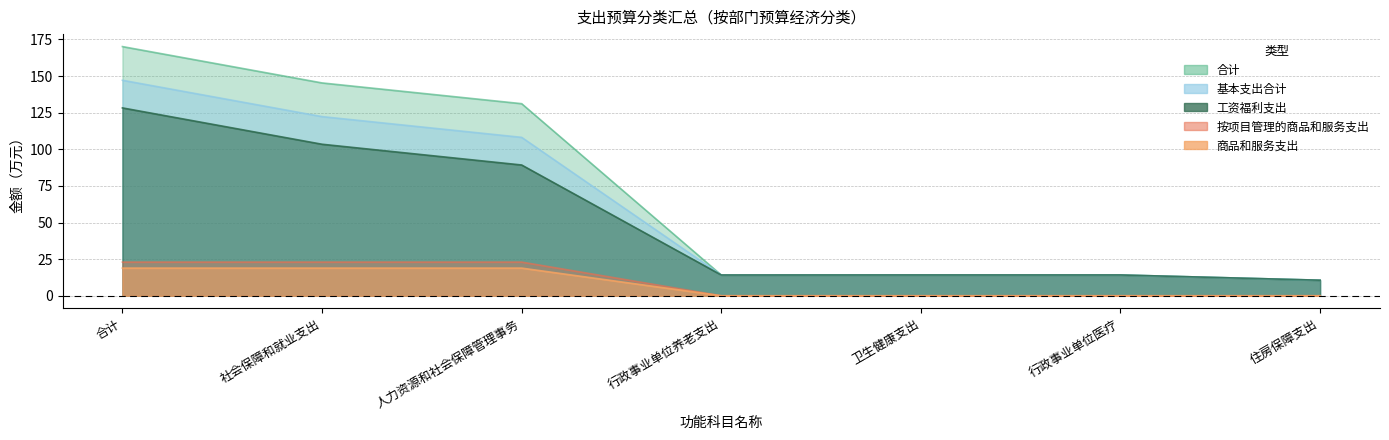

Rank the series at 人力资源和社会保障管理事务 from highest to lowest value.

合计, 基本支出合计, 工资福利支出, 商品和服务支出, 按项目管理的商品和服务支出